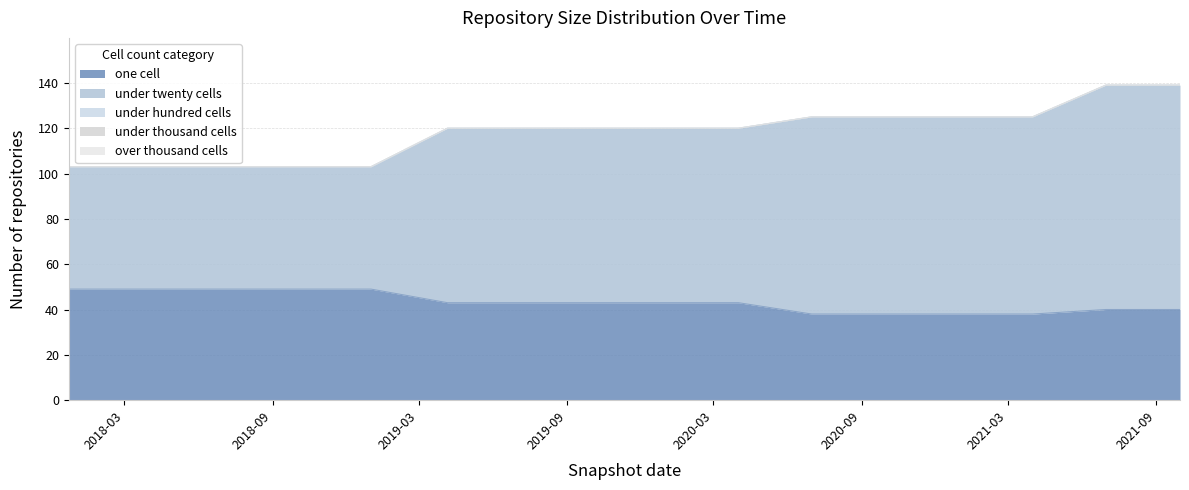

Does the chart display data point markers on the line(s)?

No